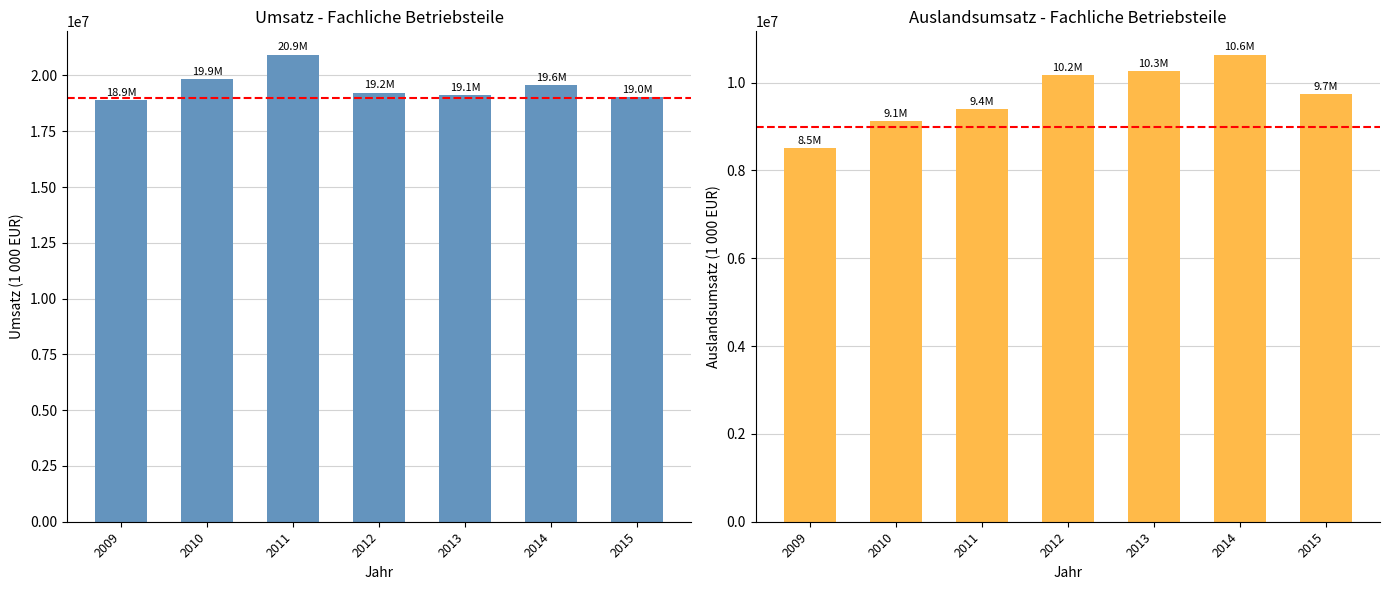

What is the difference between the maximum and second lowest values in the Umsatz (1 000 EUR) series?

1908799